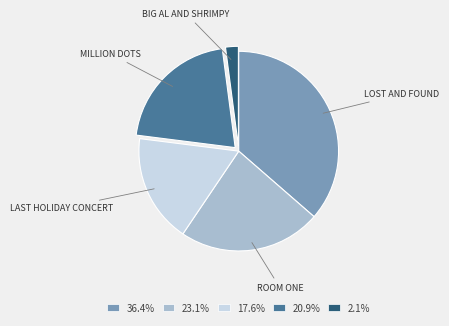

Is there any slice that represents more than half of the pie?

No